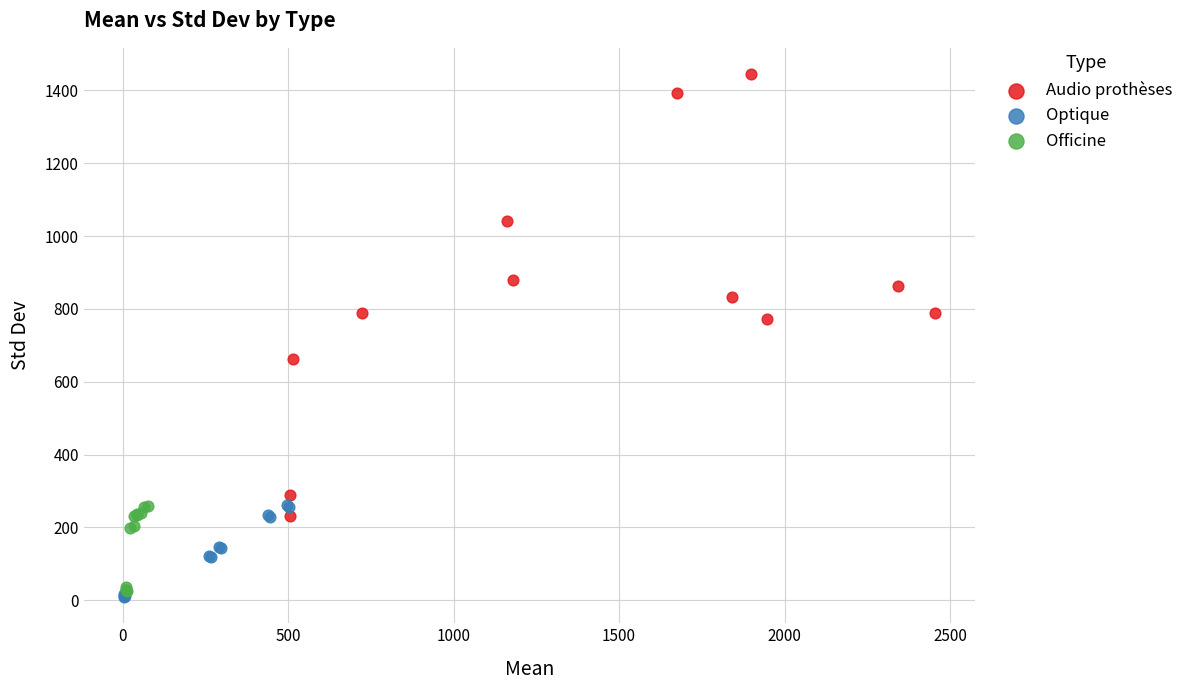

Which series has the largest Y range (max minus min)?

Audio prothèses